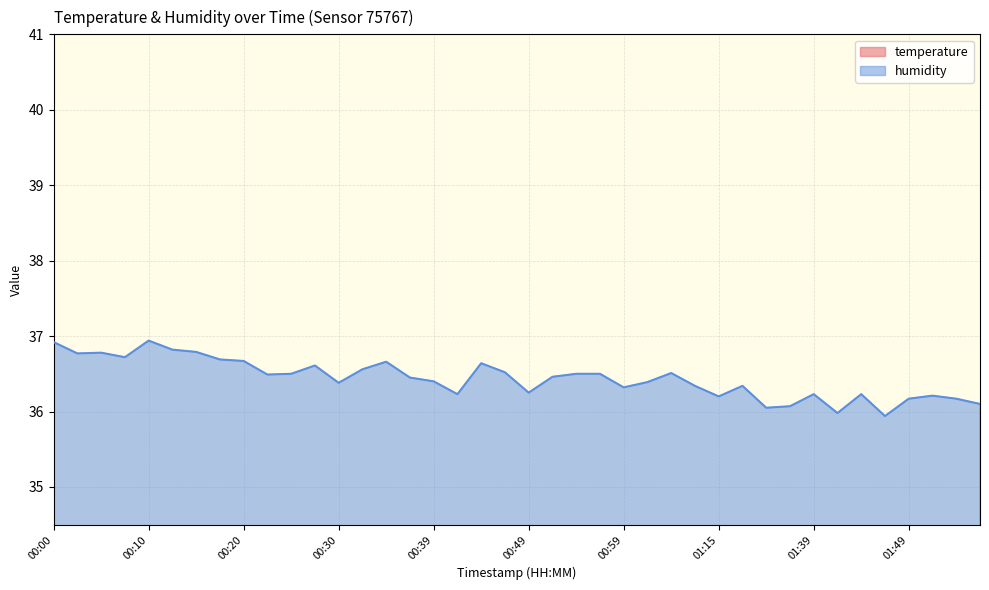

At which category is the sum across all series the highest?

00:00